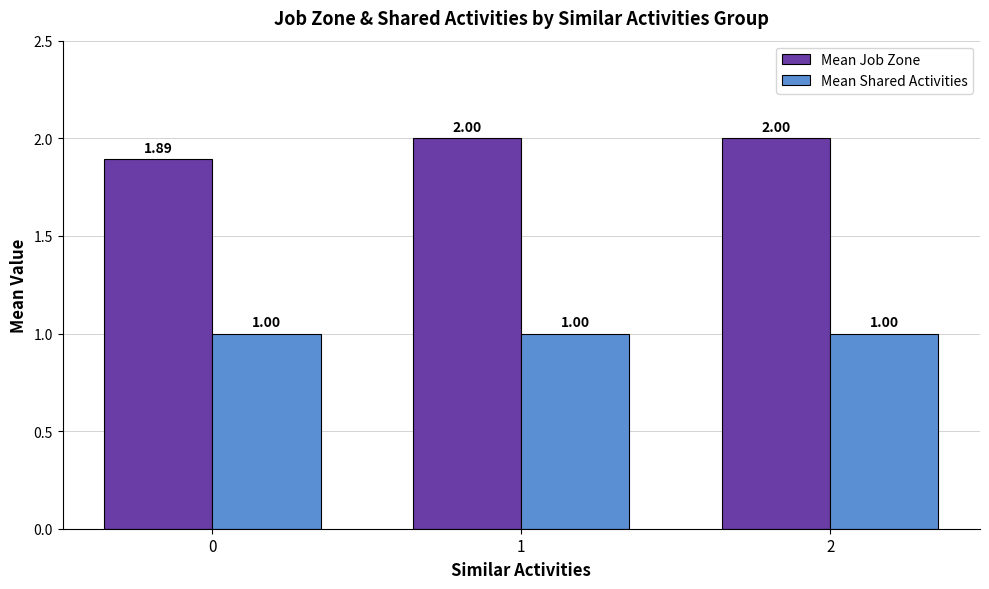

What is the total value across all series at 2?

3.0